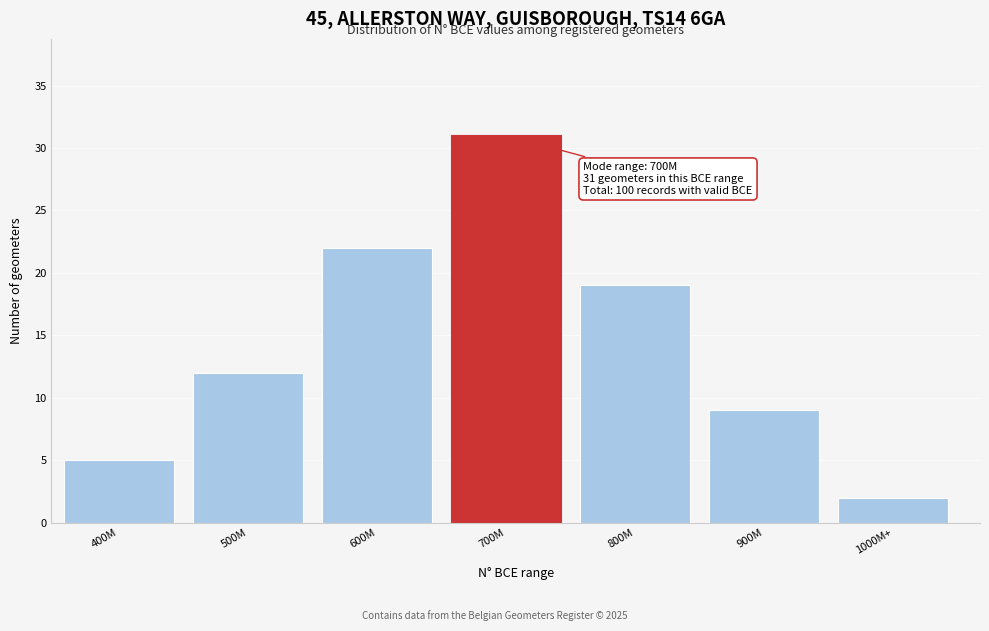

Reading left to right, transcribe all the data shown in this chart.

400M=5	500M=12	600M=22	700M=31	800M=19	900M=9	1000M+=2